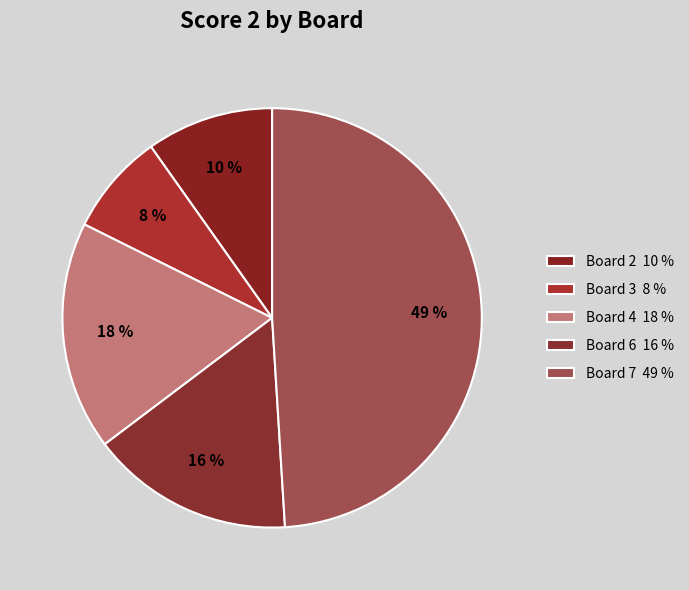

How many segments does this pie chart have?

5